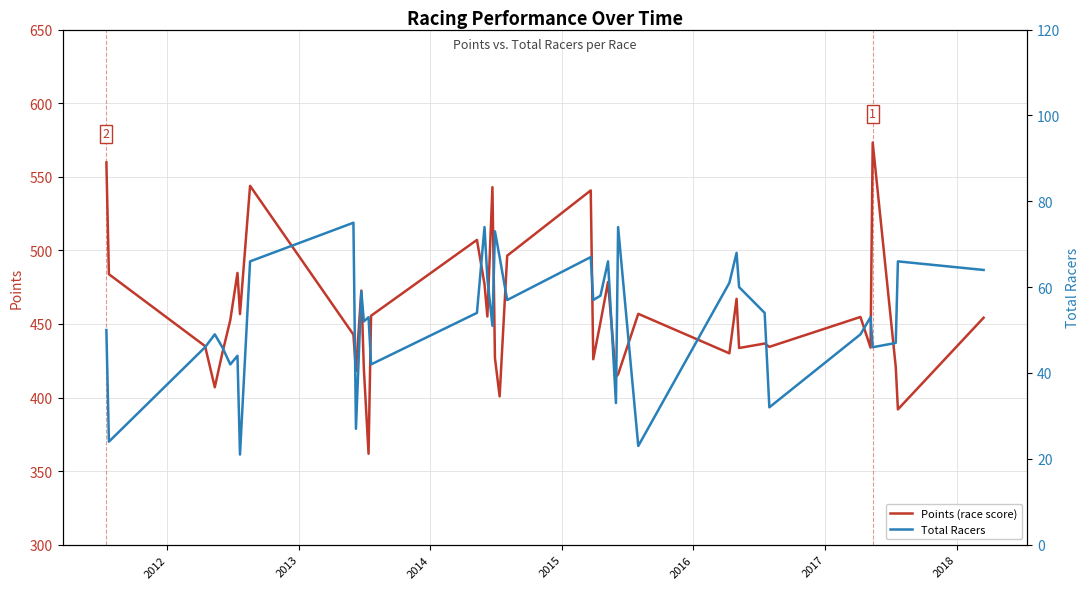

What is the highest value of the Points (race score) series?

573.2